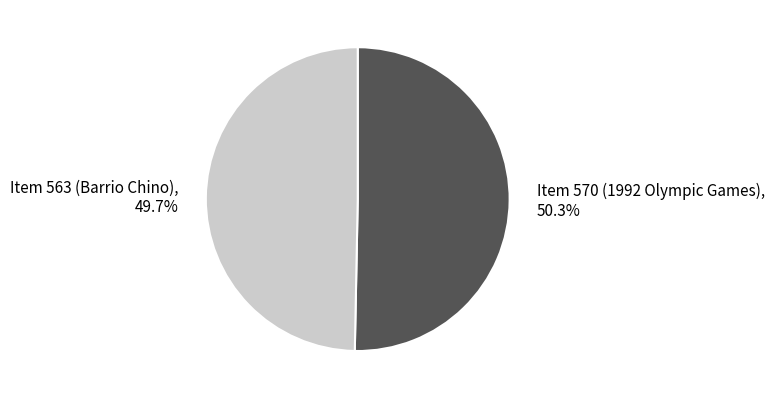

What percentage is the Item 563 (Barrio Chino) slice, to the nearest percent?

50%